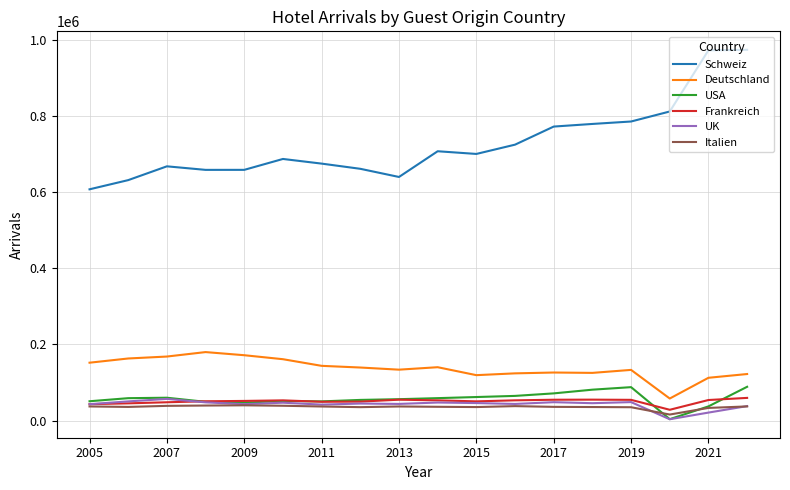

Which series has the largest total across all categories?

Schweiz